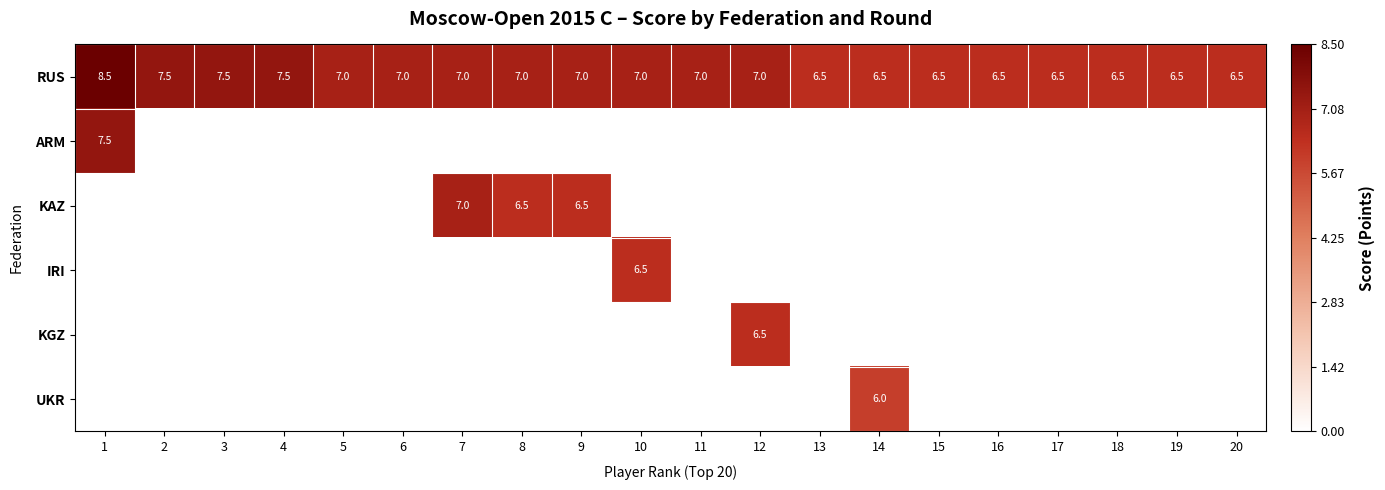

What is the average value of the RUS series?

7.0